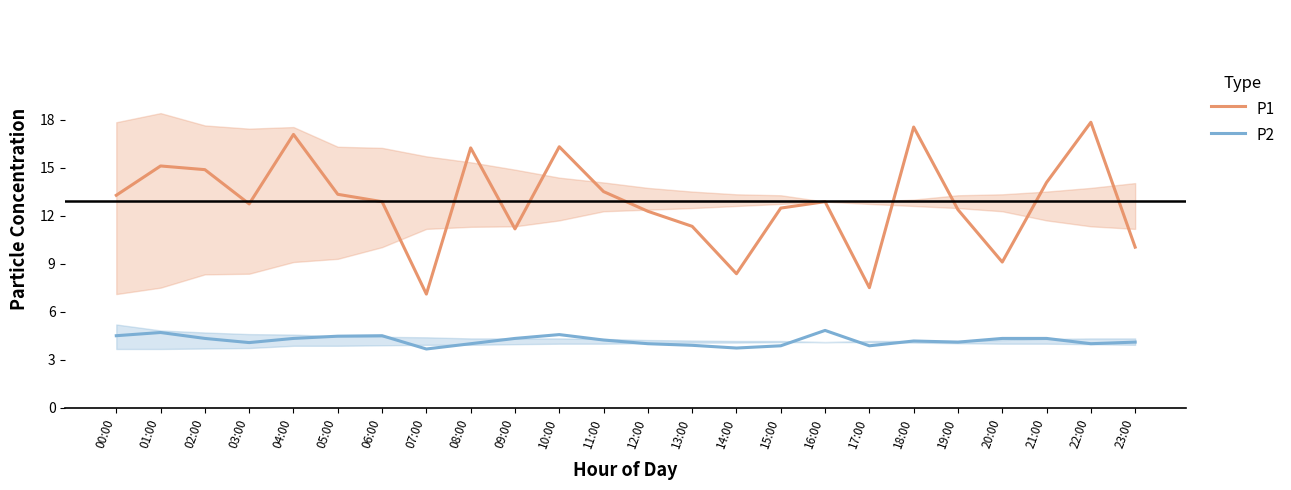

True or false: P2 has more than 2 points higher than both neighbors.

True